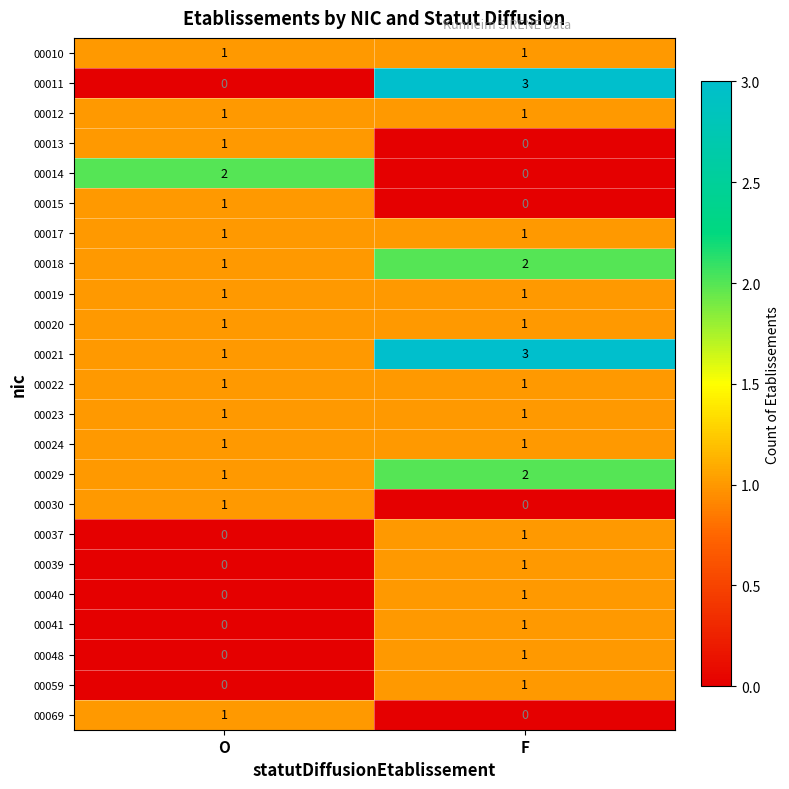

Where is 00013 nearest to the value 0?

F